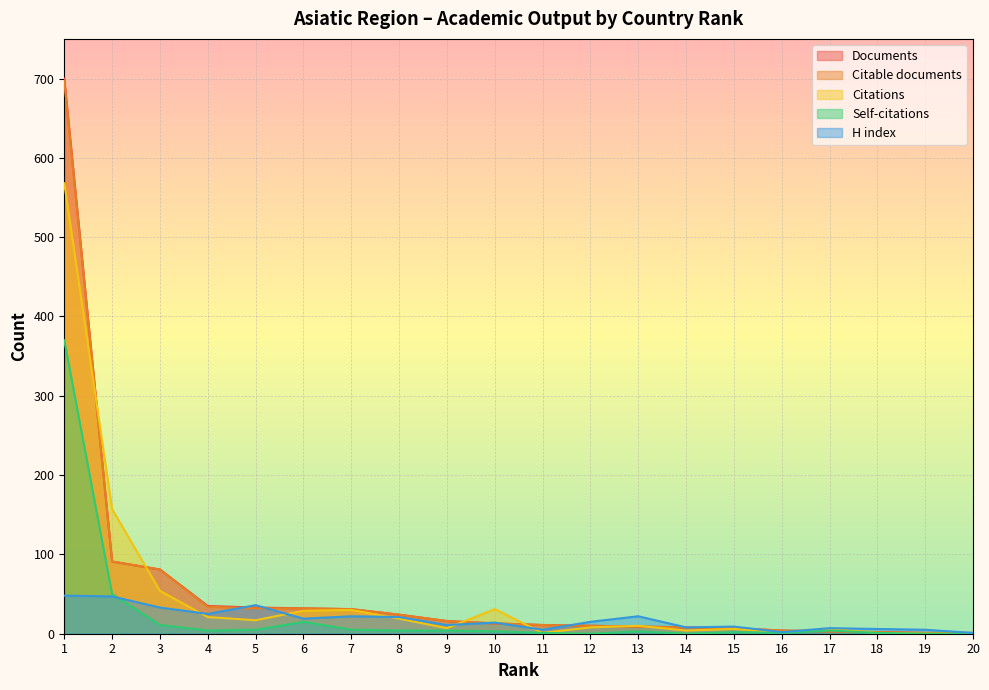

True or false: H index has a value of 11 at 9.

True